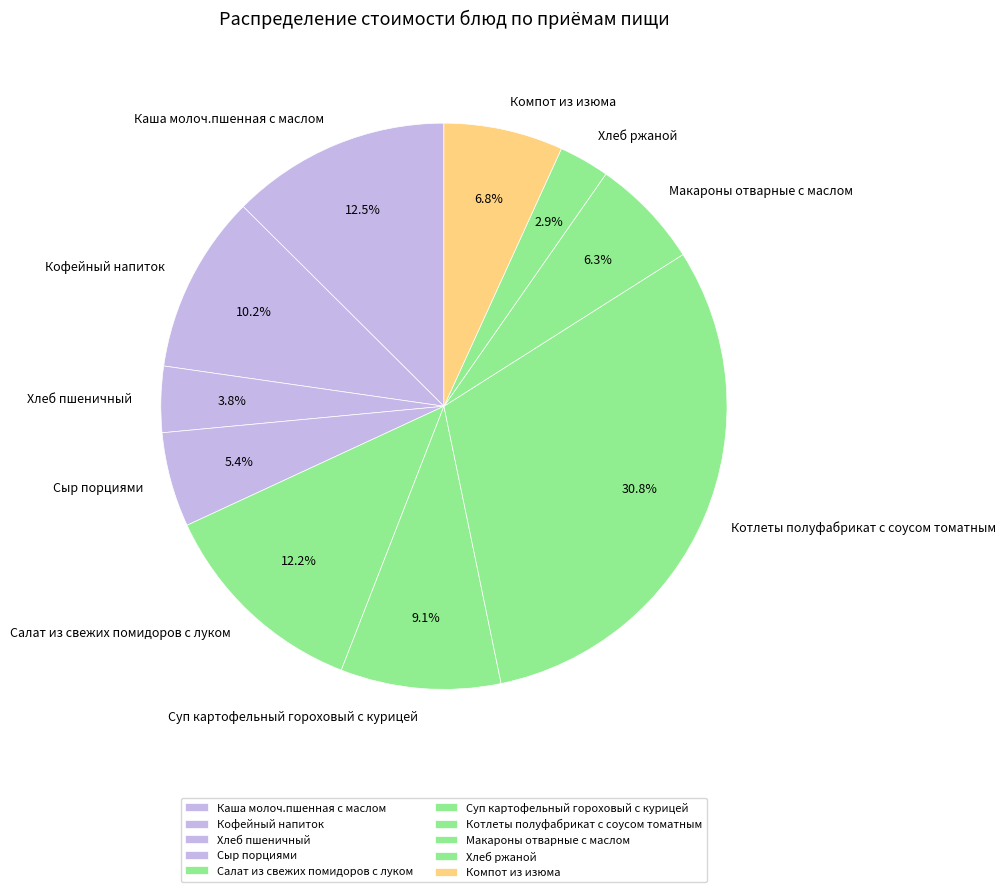

To the nearest percent, what is the difference between the largest and smallest slice percentages?

28%